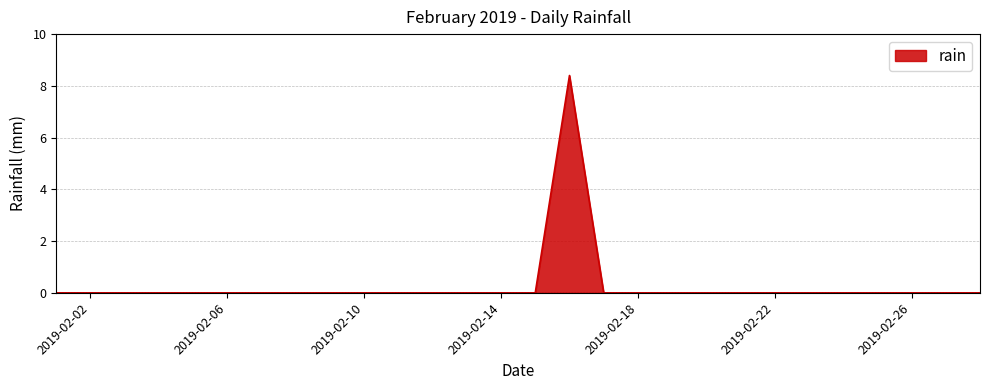

Does the chart have visible grid lines?

Yes